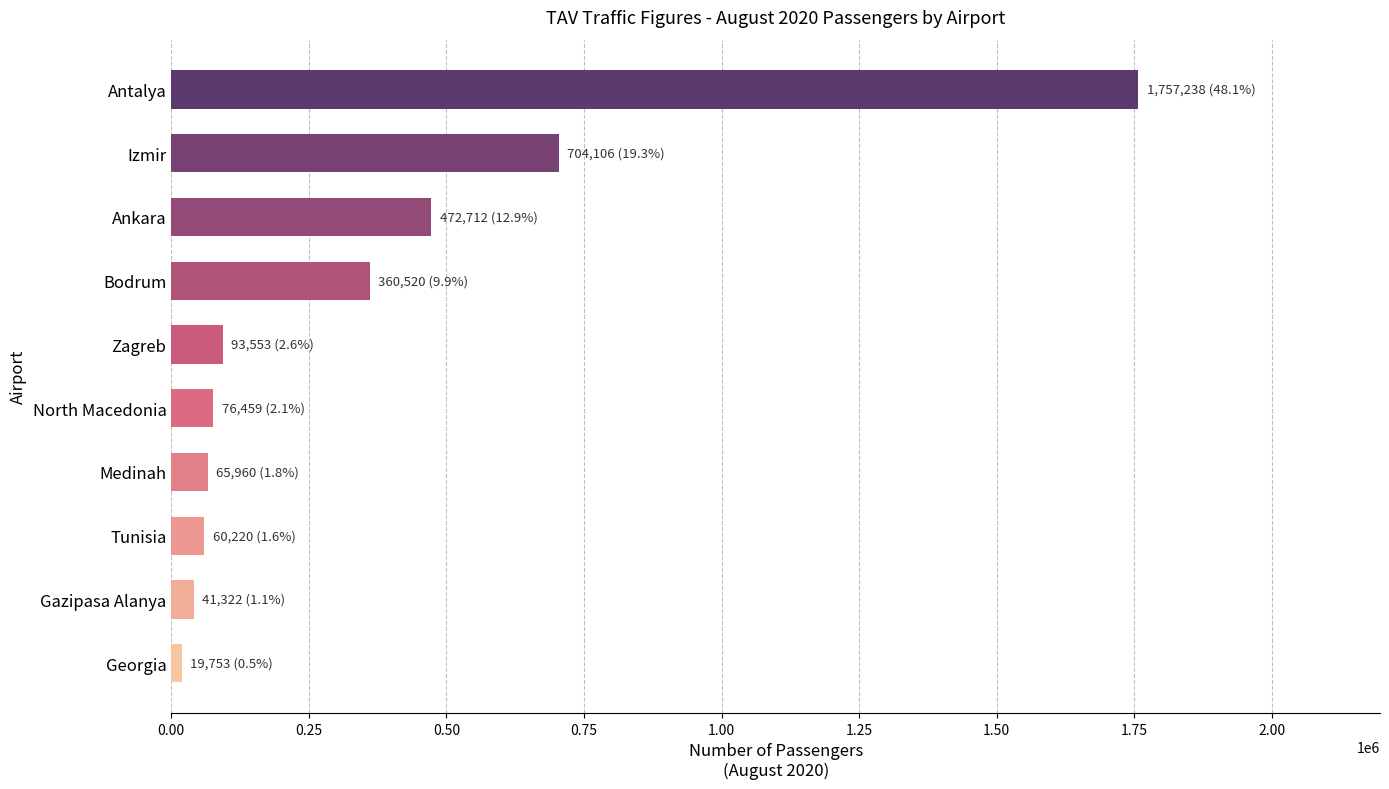

What is the greatest value displayed?

1757238